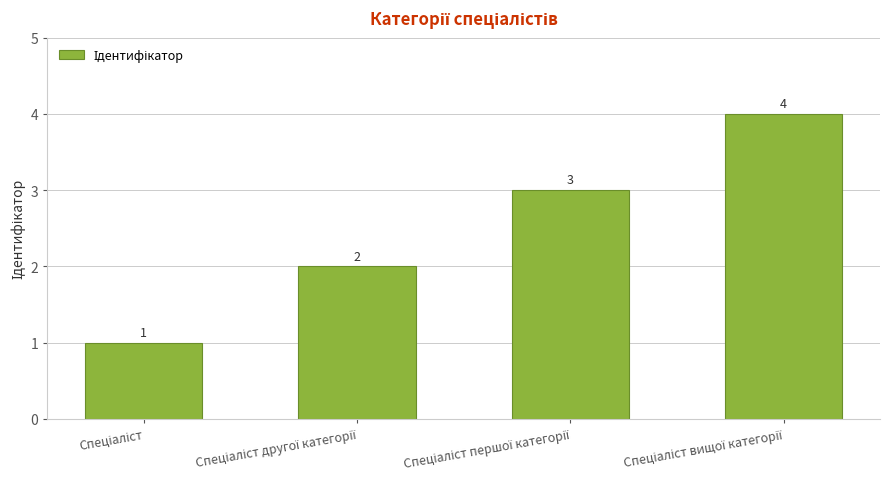

Are the bars horizontal?

No